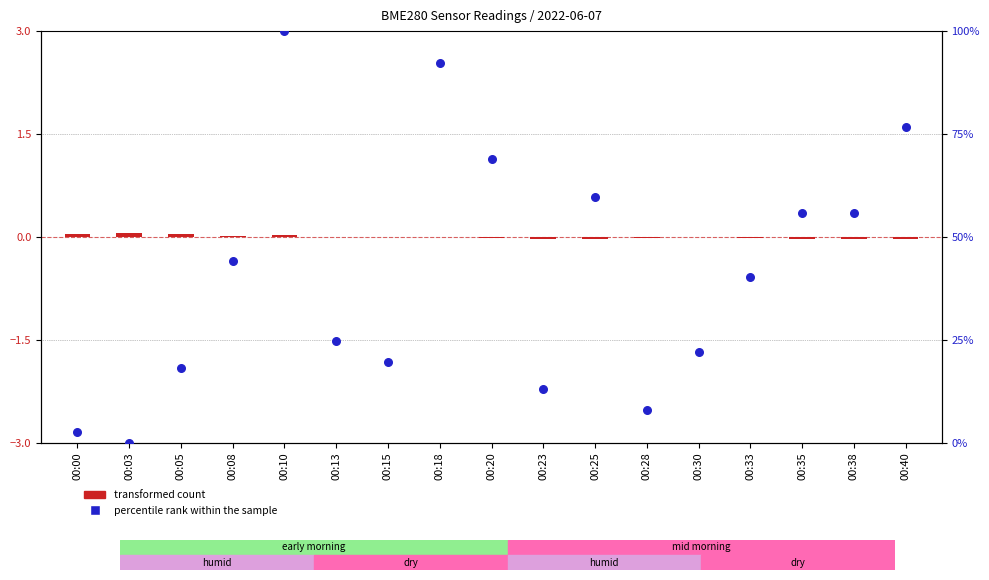

Which series contains the lowest Y value?

transformed count